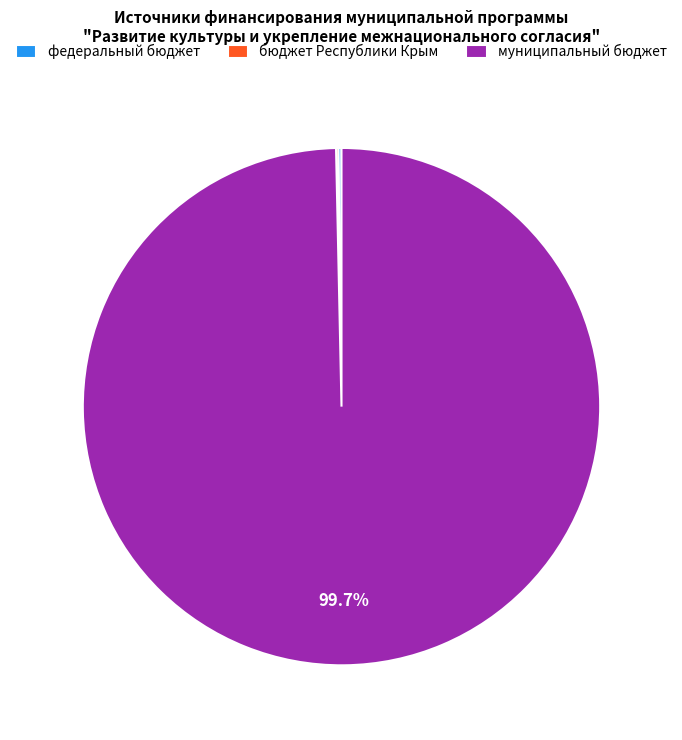

What is the largest slice in the pie chart?

муниципальный бюджет